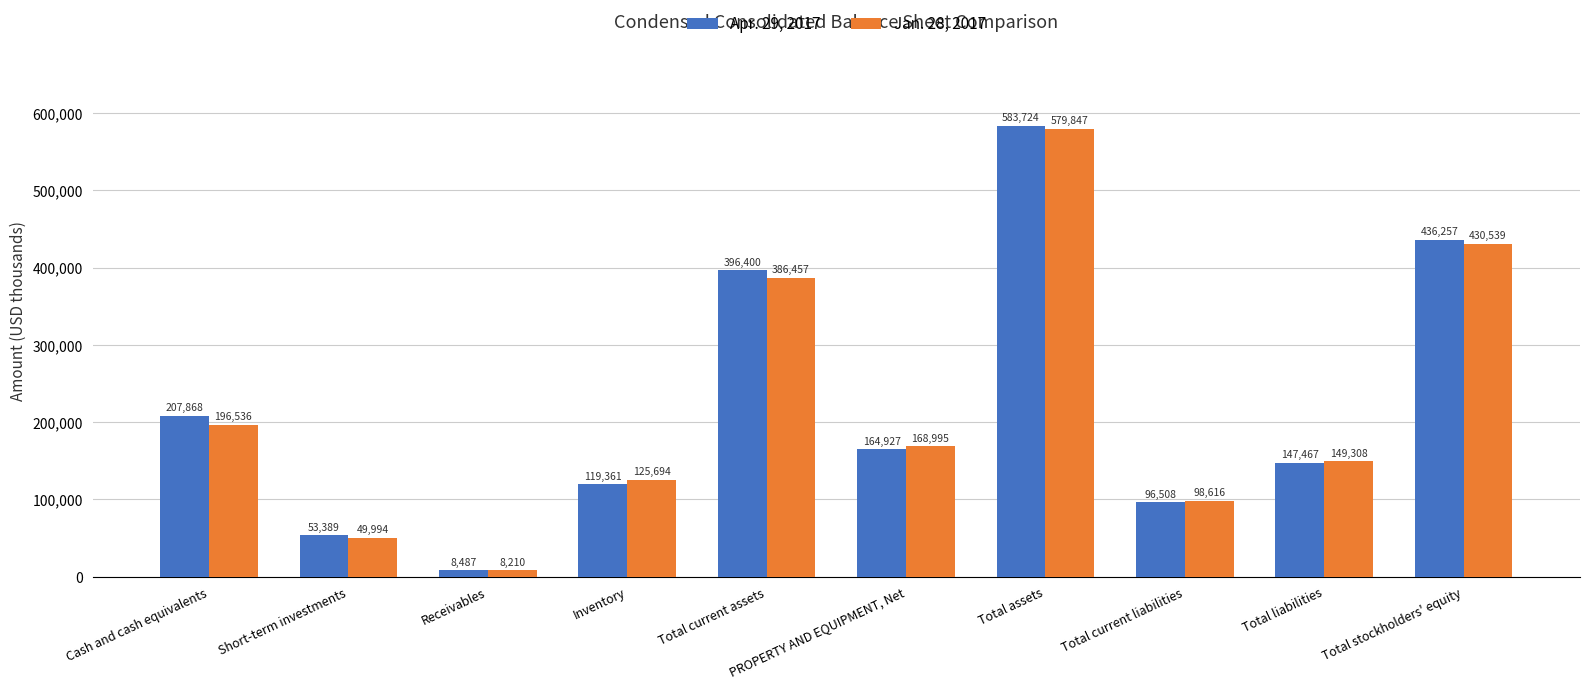

Which series has the largest total across all categories?

Apr. 29, 2017